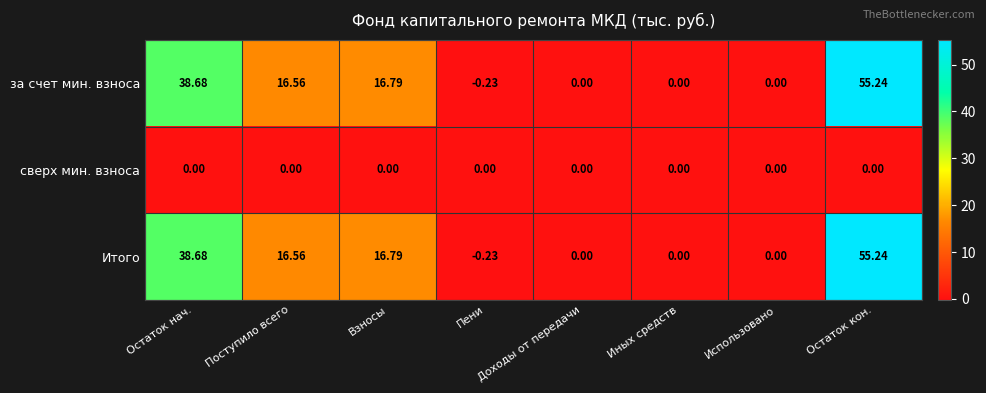

How many distinct data groups are displayed?

3